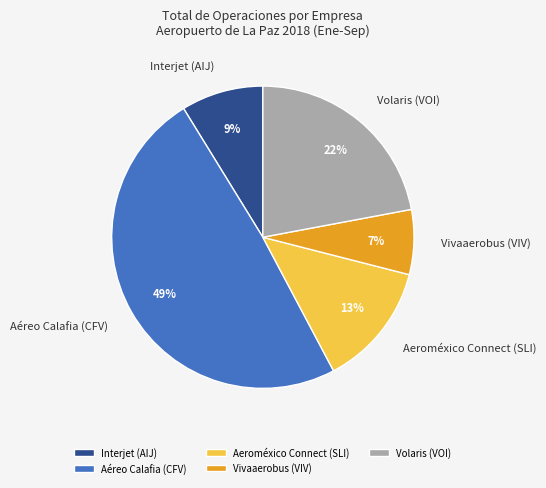

The Aéreo Calafia (CFV) slice represents 49% of the pie. True or false?

True